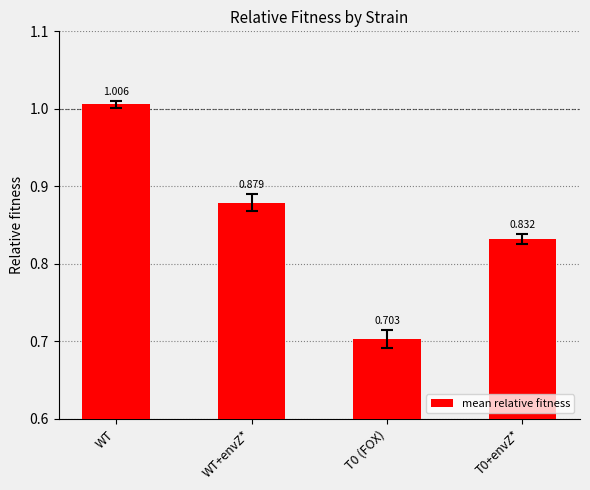

Between WT+envZ* and WT, which is larger?

WT